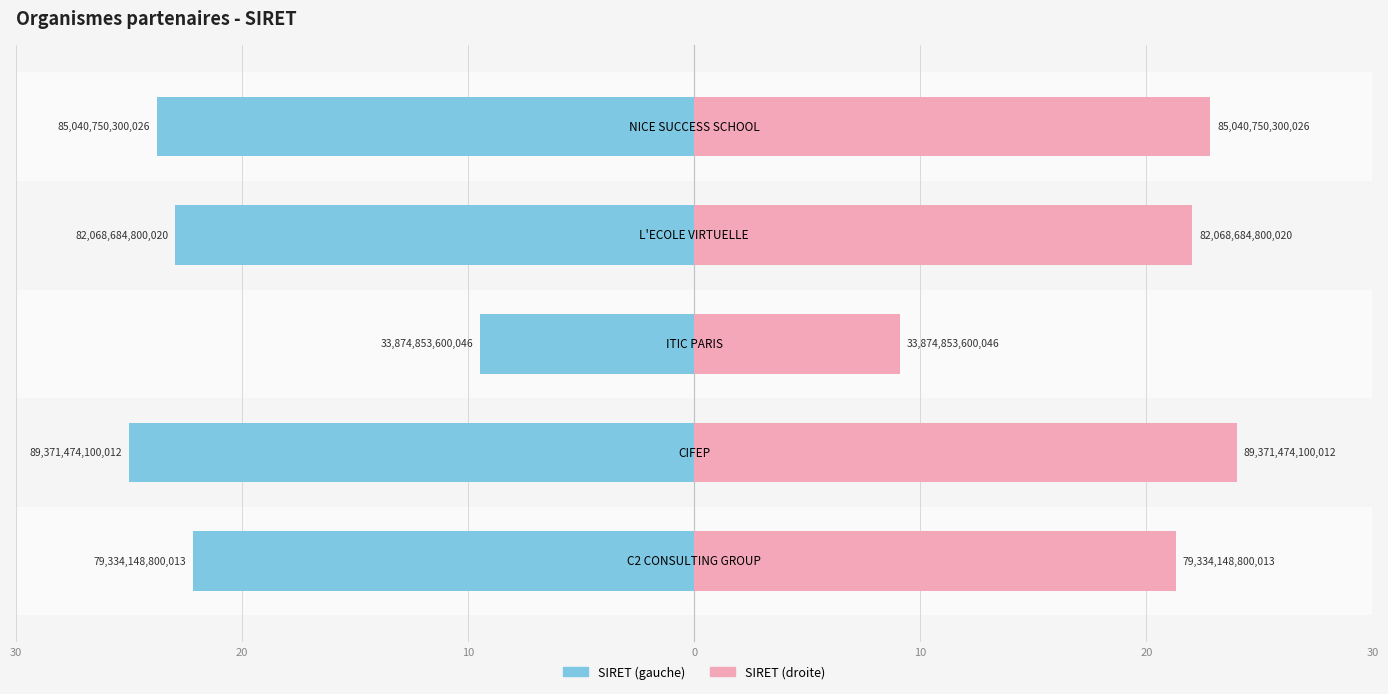

How many groups of bars are there?

5